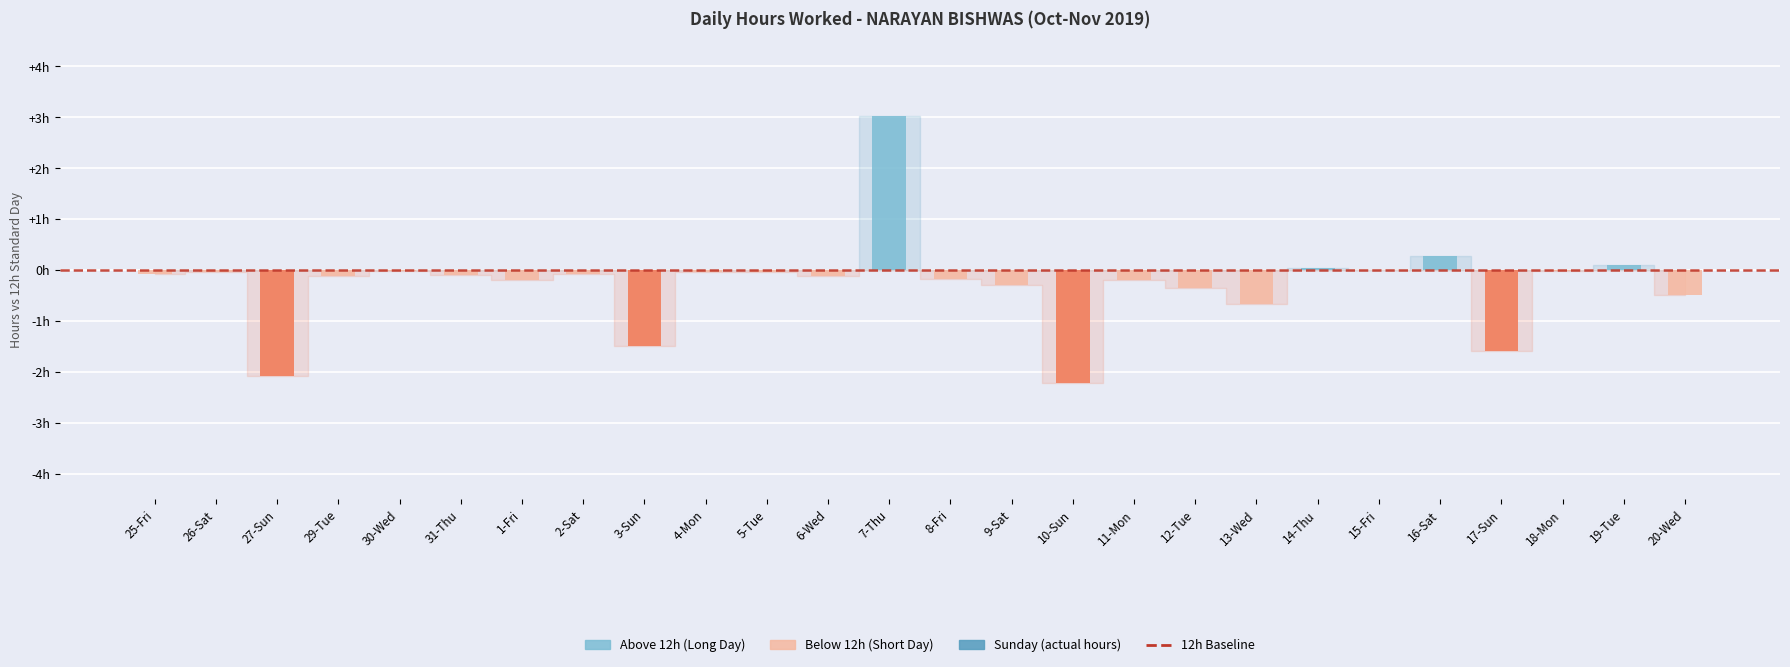

Reading left to right, transcribe all the data shown in this chart.

Above 12h (OT / Long Day): 25-Fri=0.0	26-Sat=0.0	27-Sun=0.0	29-Tue=0.0	30-Wed=0.0	31-Thu=0.0	1-Fri=0.0	2-Sat=0.0	3-Sun=0.0	4-Mon=0.0	5-Tue=0.0	6-Wed=0.0	7-Thu=3.0	8-Fri=0.0	9-Sat=0.0	10-Sun=0.0	11-Mon=0.0	12-Tue=0.0	13-Wed=0.0	14-Thu=0.0	15-Fri=0.0	16-Sat=0.3	17-Sun=0.0	18-Mon=0.0	19-Tue=0.1	20-Wed=0.0
Below 12h (Short Day): 25-Fri=-0.1	26-Sat=-0.0	27-Sun=-2.1	29-Tue=-0.1	30-Wed=-0.0	31-Thu=-0.1	1-Fri=-0.2	2-Sat=-0.1	3-Sun=-1.5	4-Mon=-0.1	5-Tue=-0.1	6-Wed=-0.1	7-Thu=0.0	8-Fri=-0.2	9-Sat=-0.3	10-Sun=-2.2	11-Mon=-0.2	12-Tue=-0.3	13-Wed=-0.7	14-Thu=0.0	15-Fri=0.0	16-Sat=0.0	17-Sun=-1.6	18-Mon=-0.0	19-Tue=0.0	20-Wed=-0.5